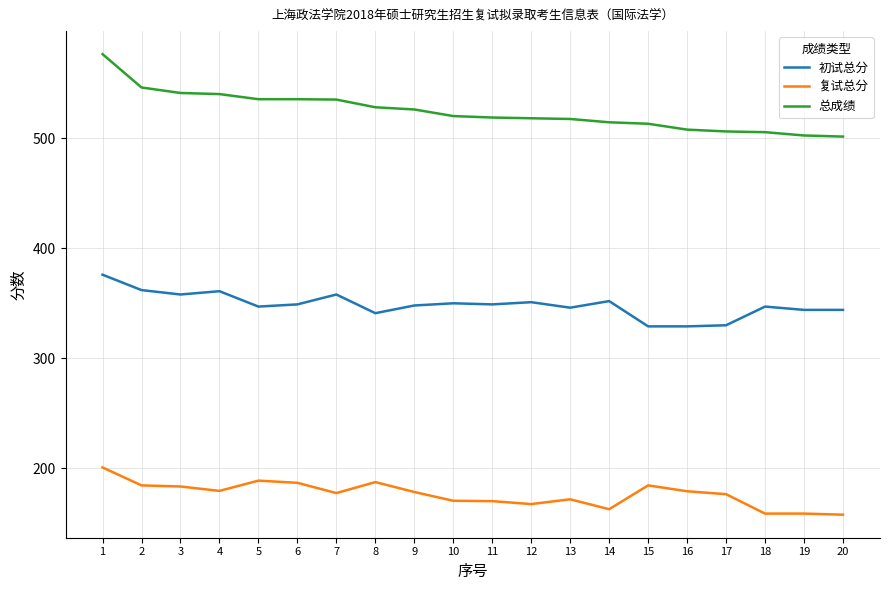

The value of 复试总分 at 13 is 171.7. True or false?

True